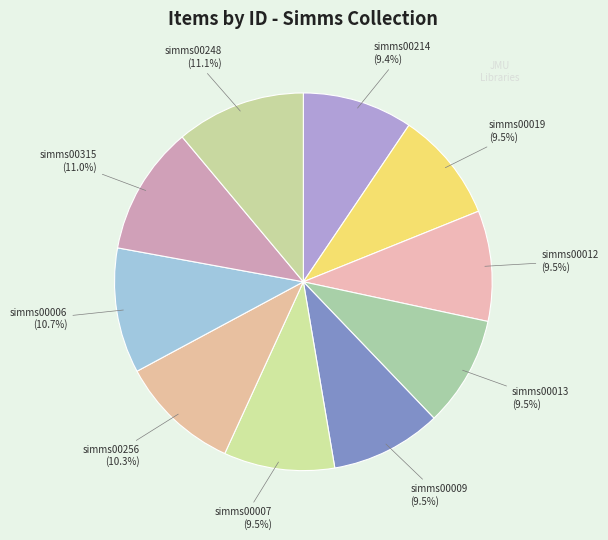

Does simms00013 represent more than half of the total?

No